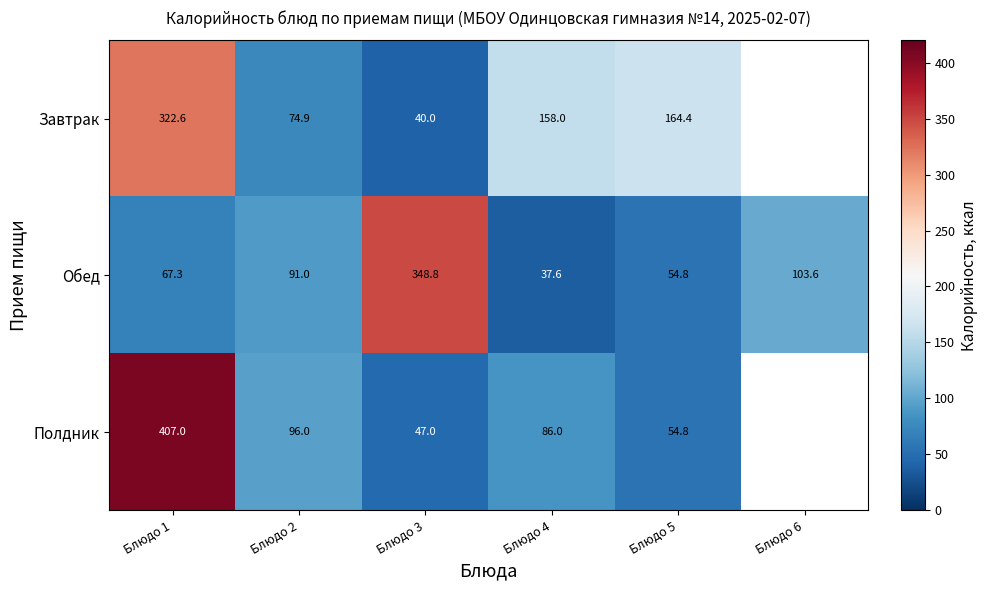

What is the minimum value shown in the chart?

37.6